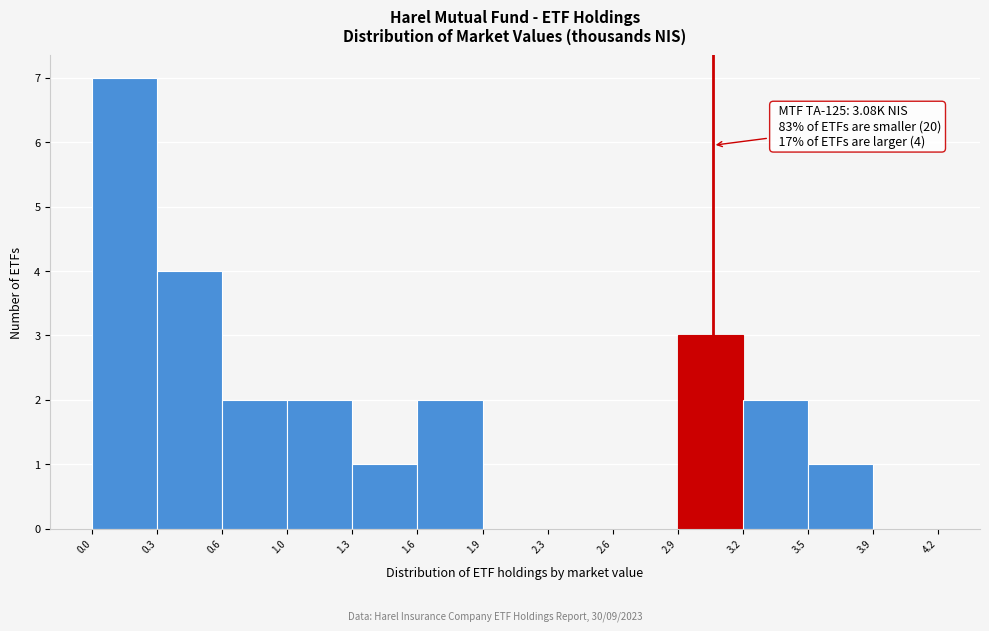

Which range on the x-axis has the tallest bar?

0.0 to 0.3